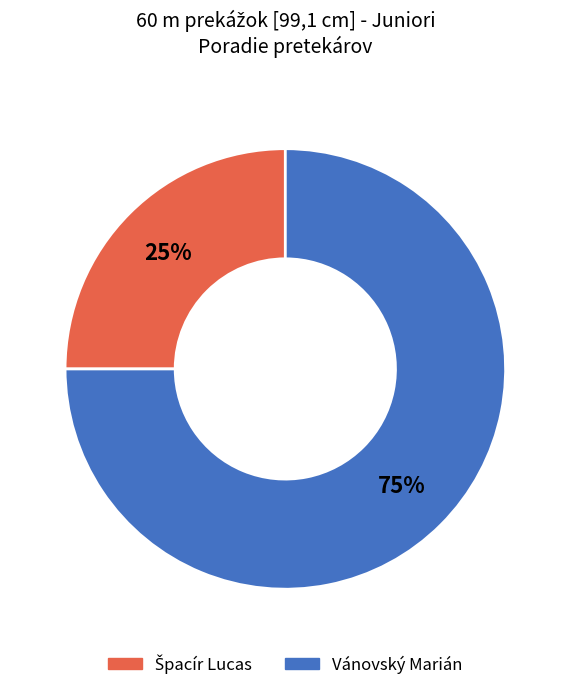

Does any single category account for the majority?

Yes